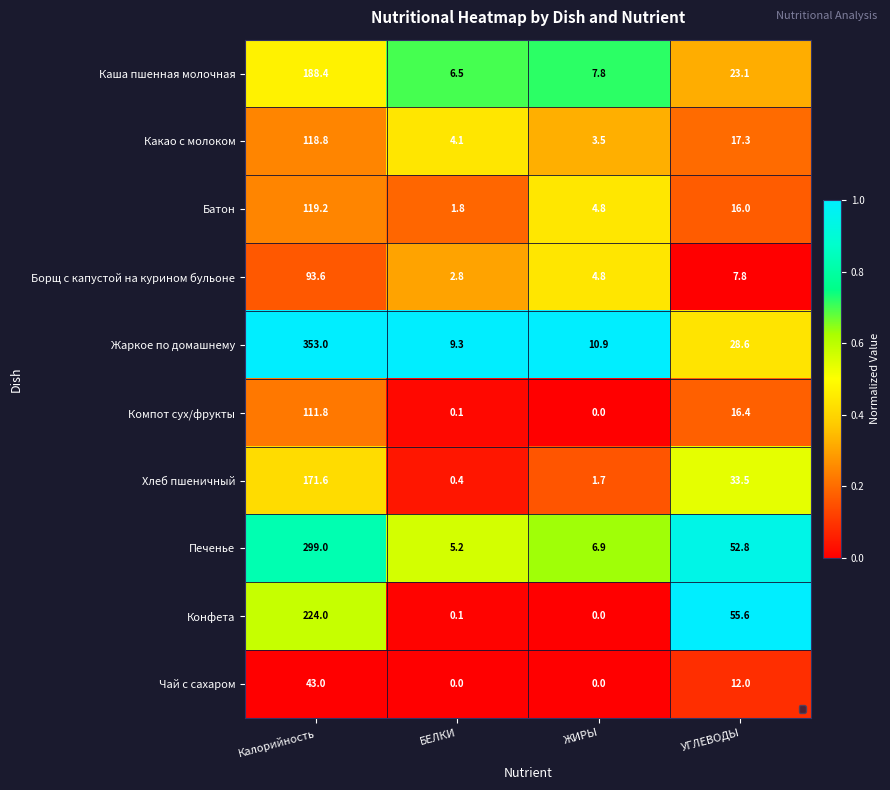

The value of Печенье at Калорийность is 299.0. True or false?

True